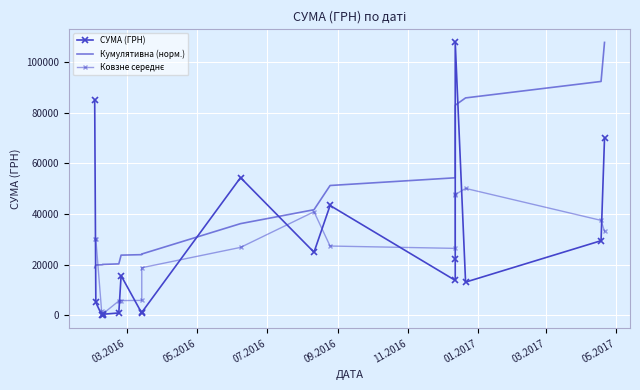

Which series has the largest total across all categories?

Кумулятивна (норм.)